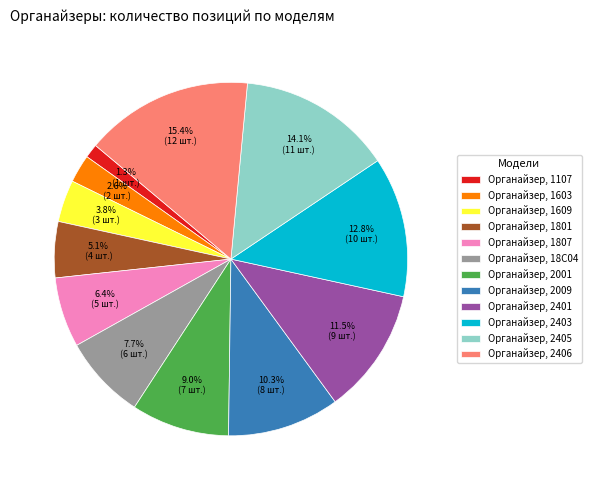

Which category has the biggest portion of the pie?

Органайзер, 2406